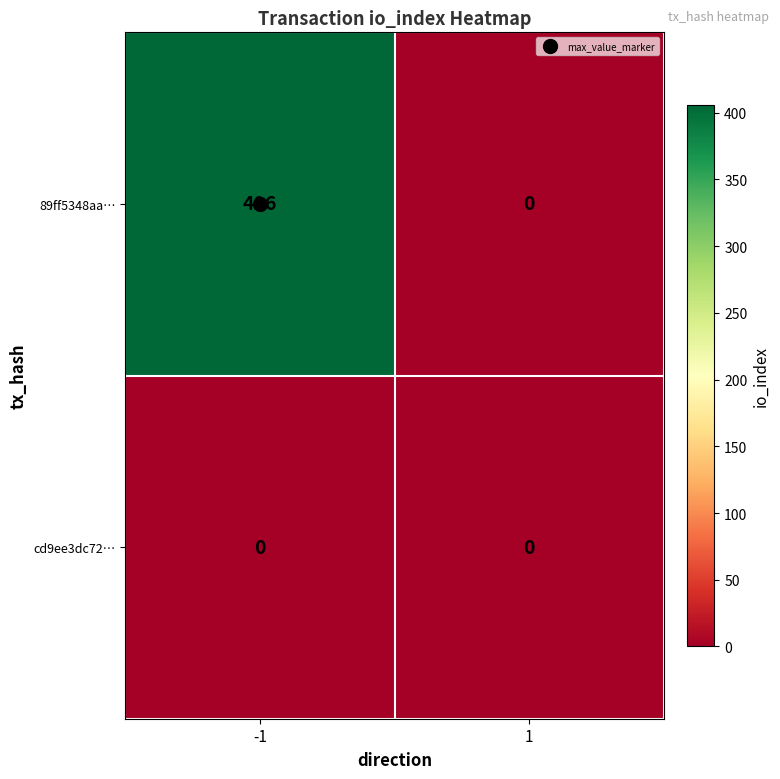

How many distinct data groups are displayed?

2